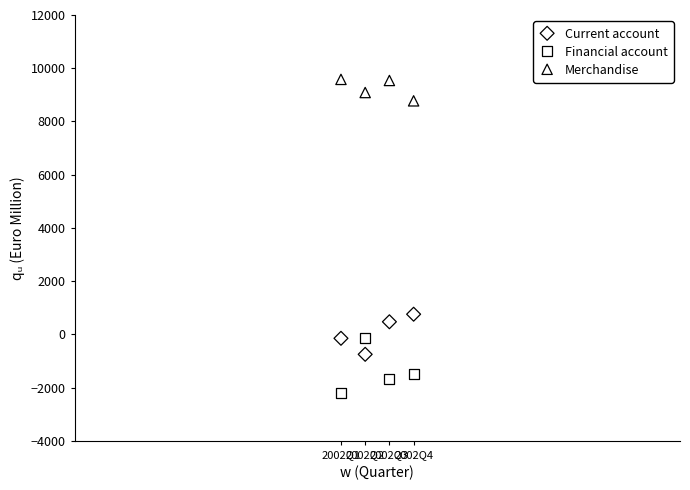

Which series has the largest Y range (max minus min)?

Financial account